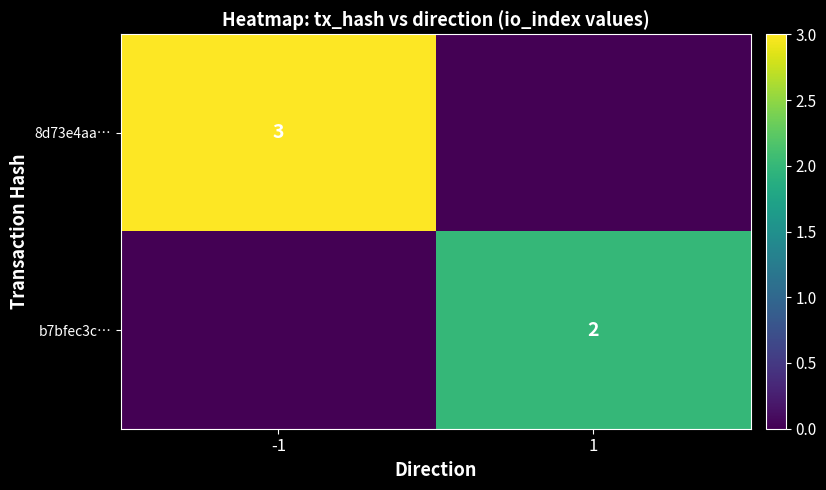

The value of b7bfec3c… at 1 is 2. True or false?

True